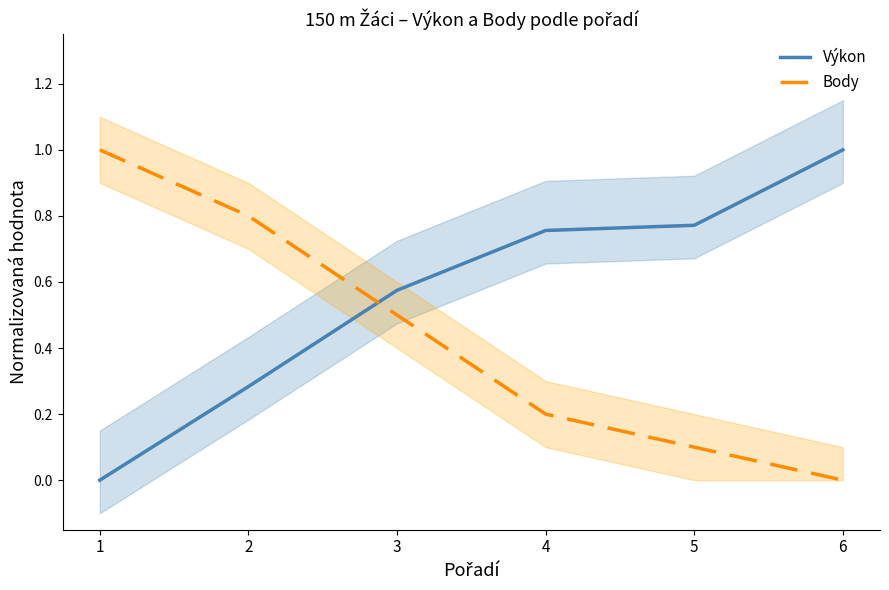

Reading left to right, what are all the values shown in this chart?

Výkon: 1=0.0	2=0.3	3=0.6	4=0.8	5=0.8	6=1.0
Body: 1=1.0	2=0.8	3=0.5	4=0.2	5=0.1	6=0.0